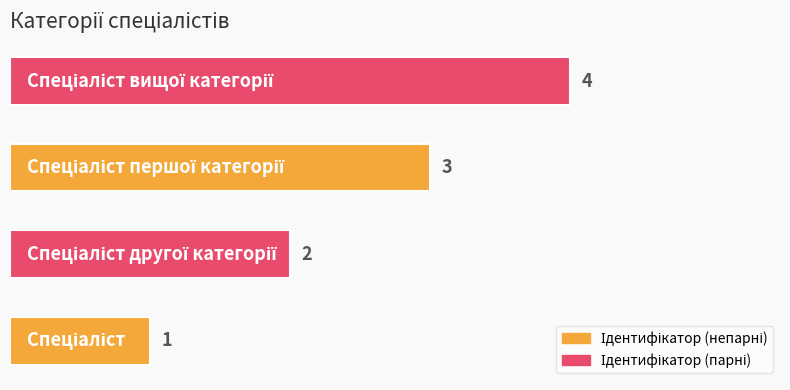

How many bars are there in total?

4